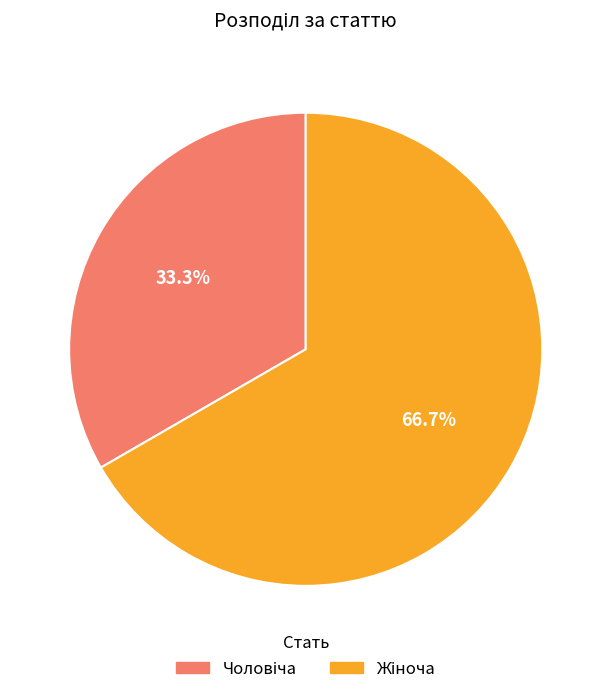

Is there a majority slice in this chart?

Yes